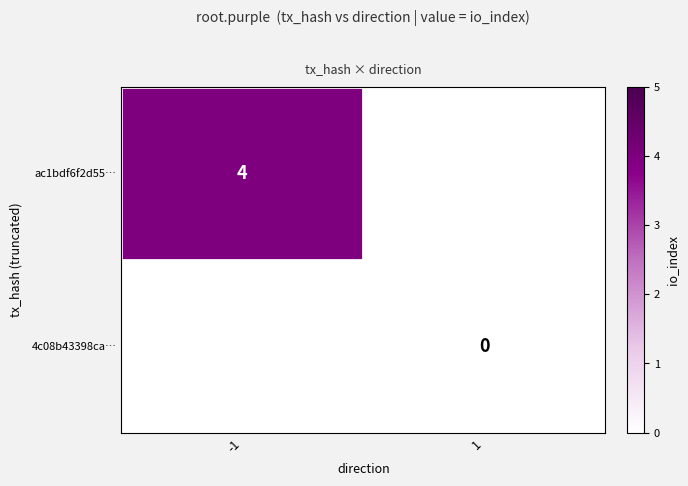

The row_1 series shows nan at 1. True or false?

False